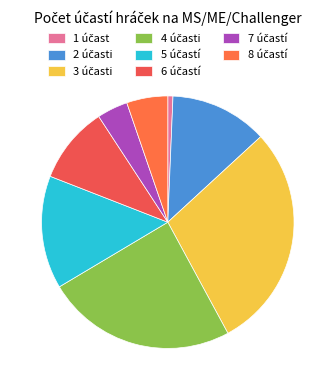

What percentage is NOT represented by 1?

99.3%